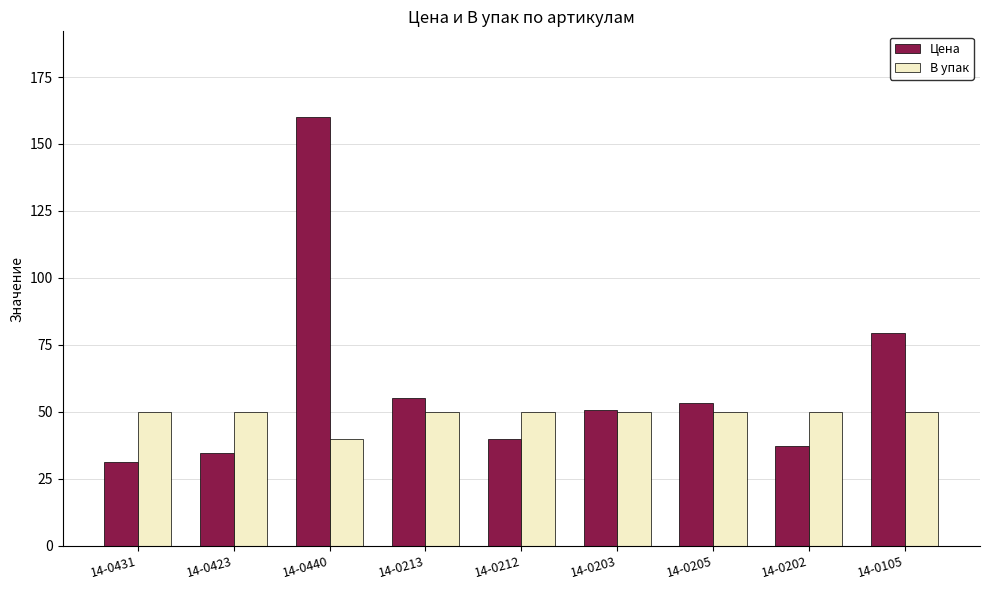

What is the difference between the highest and lowest values at 14-0431?

18.7